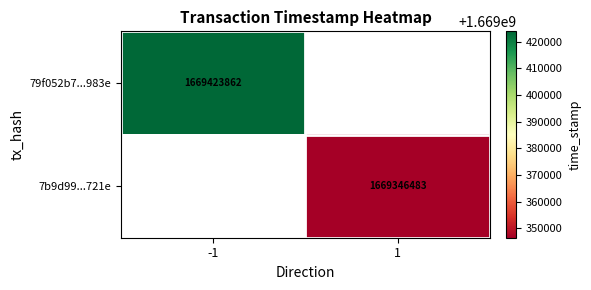

The 79f052b7...983e series shows 954168037 at -1. True or false?

False